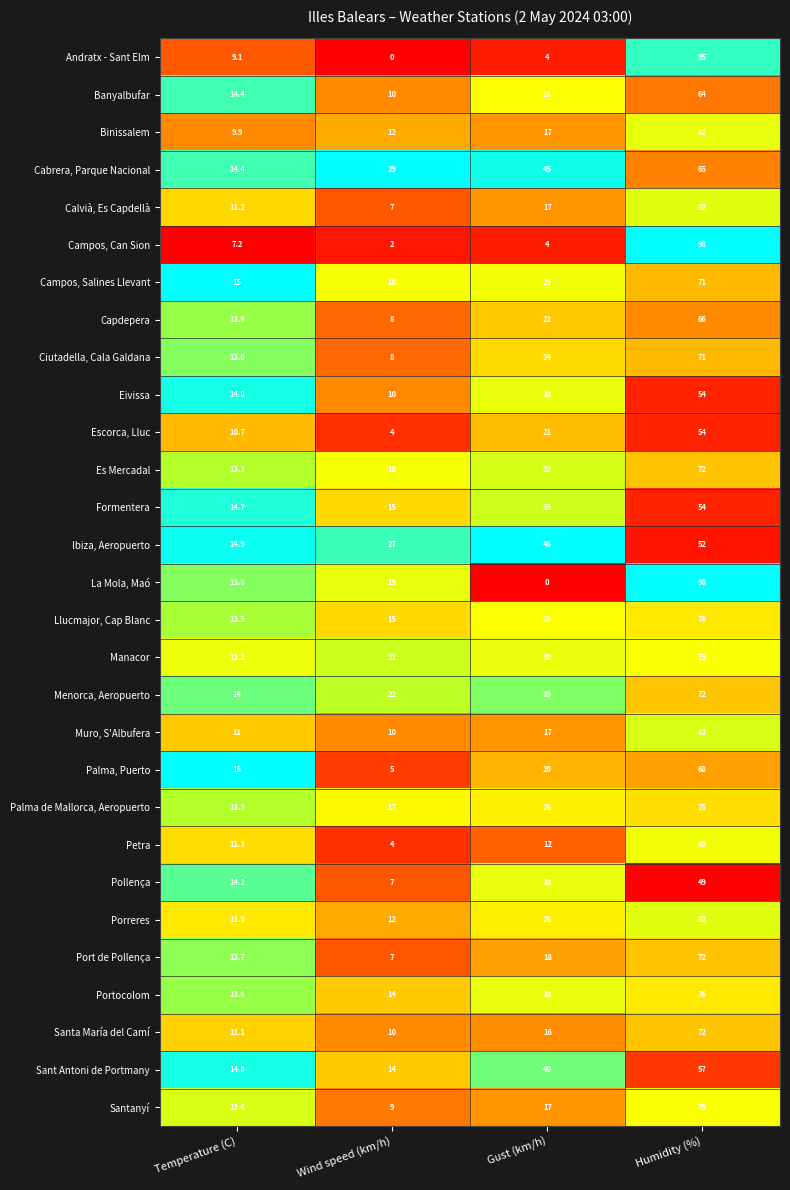

What is the difference between the second highest and minimum values in the Es Mercadal series?

18.7